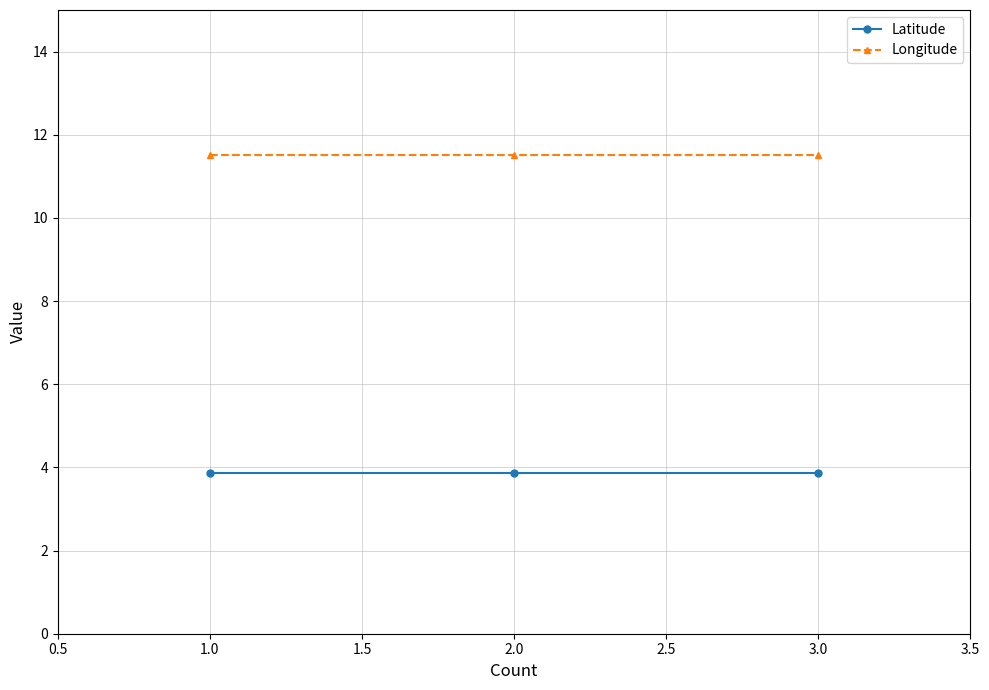

What is the approximate value of Longitude at 1.0?

11.5